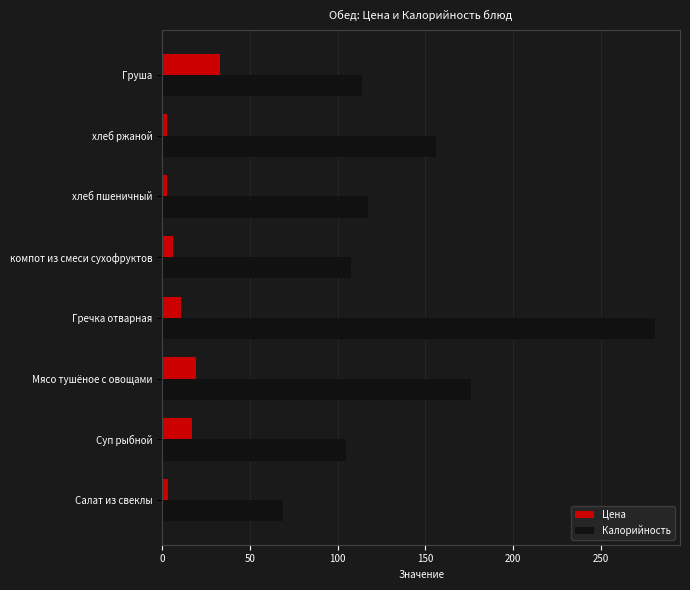

What is the sum of all Калорийность values?

1125.9